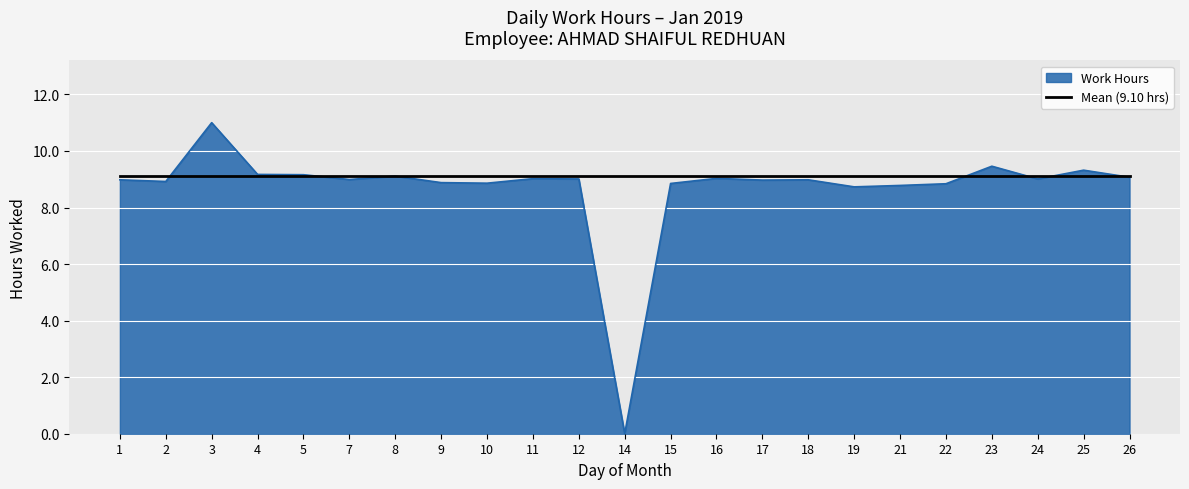

Which series has the largest range (max minus min)?

Work Hours